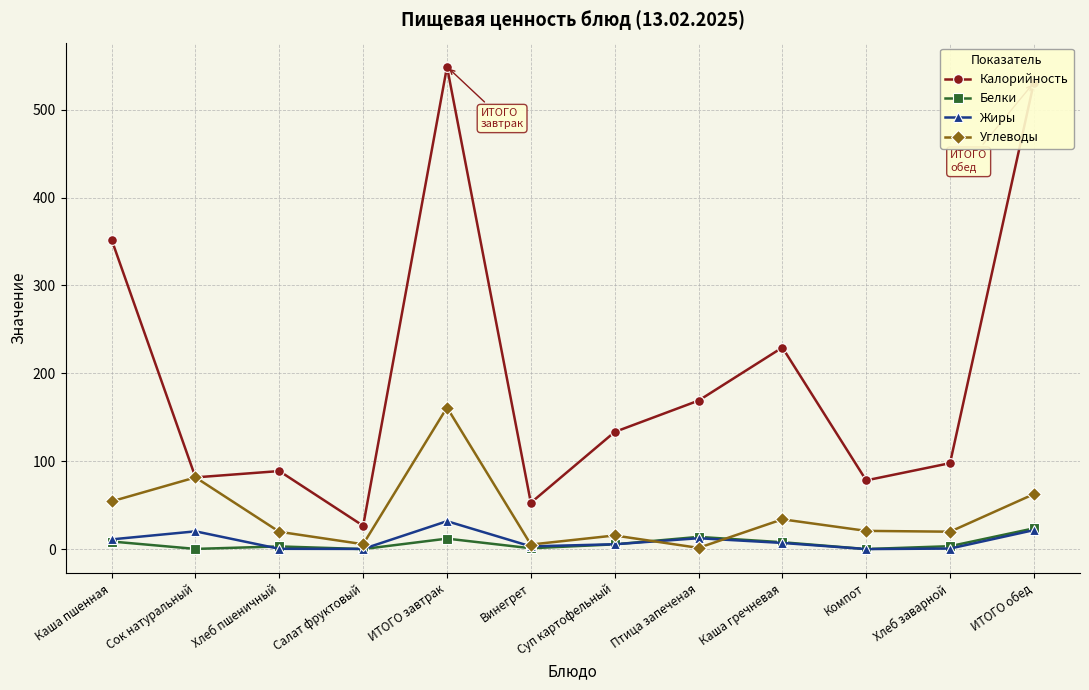

Read the Калорийность value at Хлеб заварной.

97.8